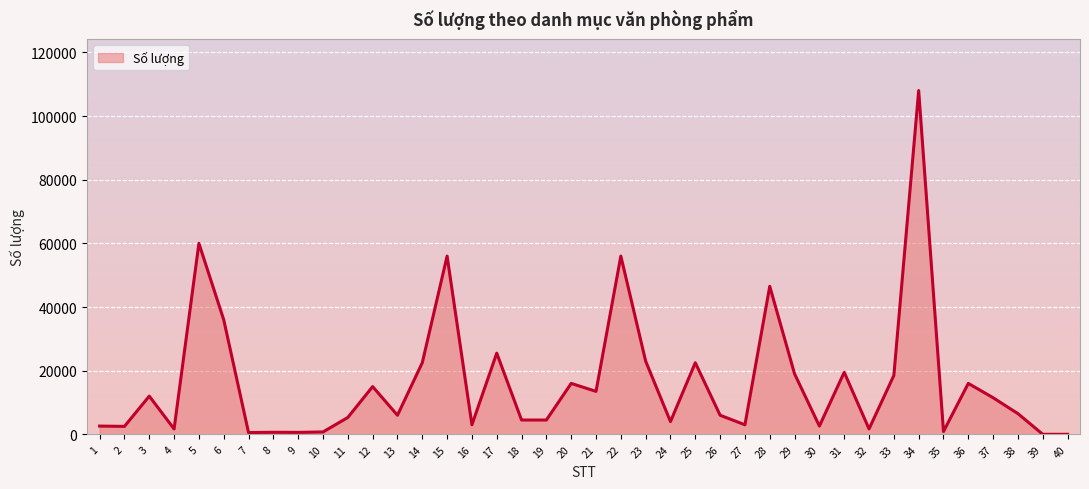

What is the greatest value displayed?

108000